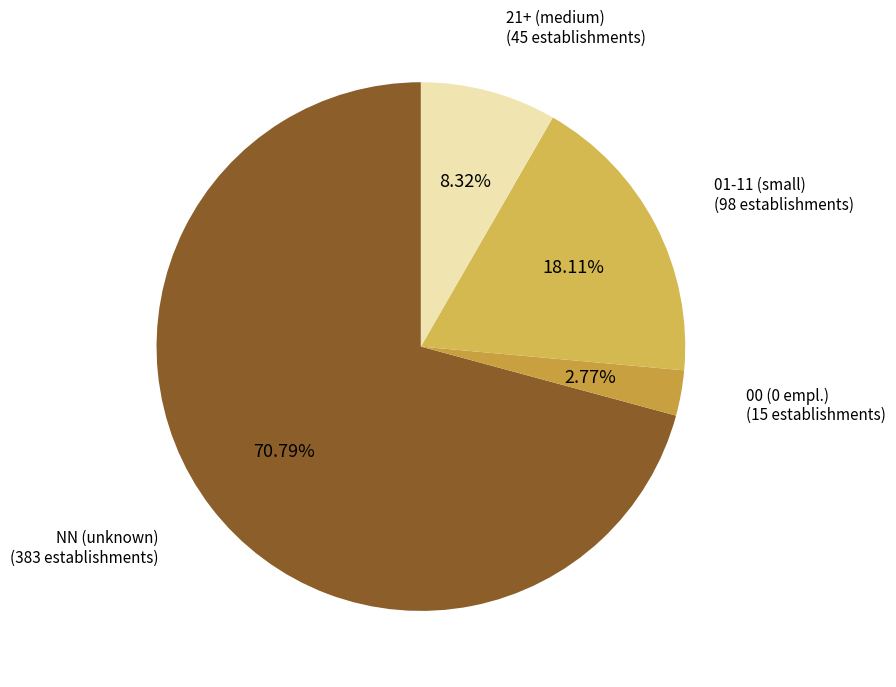

Rank the categories by value from highest to lowest.

NN (unknown) (383 establishments), 01-11 (small) (98 establishments), 21+ (medium) (45 establishments), 00 (0 empl.) (15 establishments)